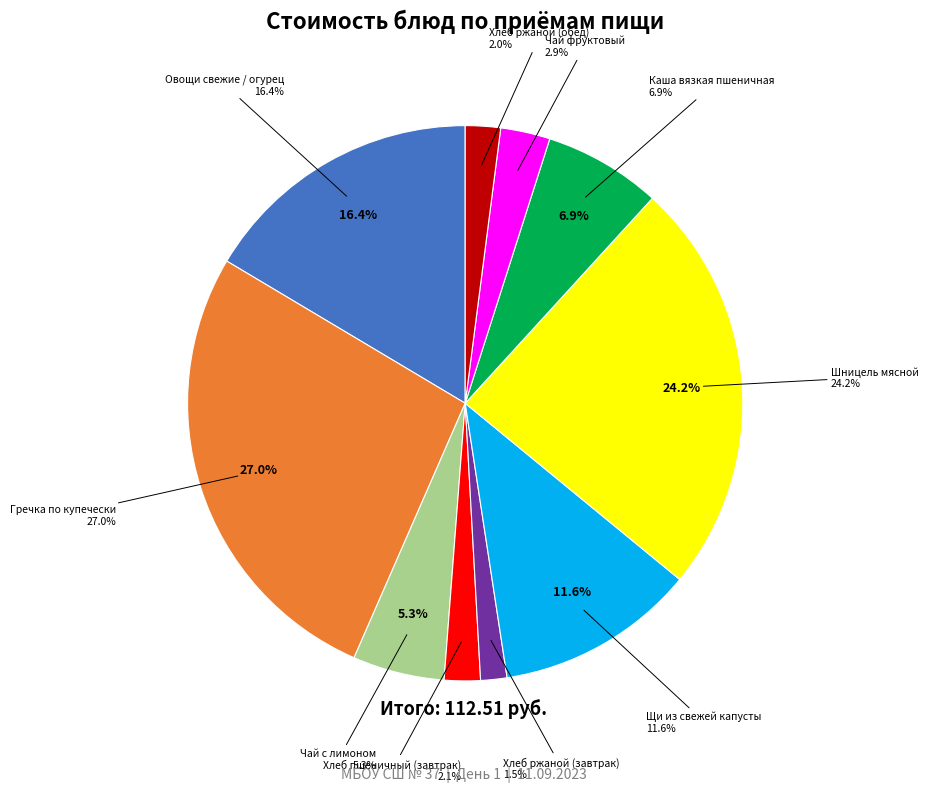

Does Гречка по купечески account for over 50% of the chart?

No